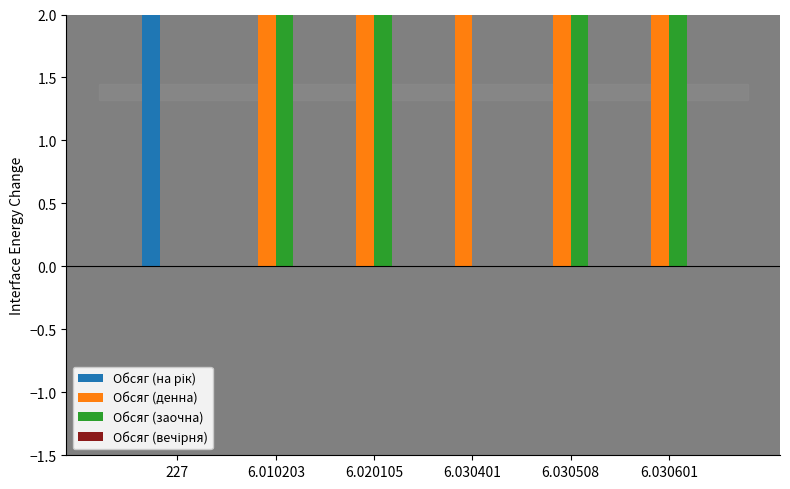

Rank the series by their maximum value, from highest to lowest.

Обсяг (на рік), Обсяг (денна), Обсяг (заочна), Обсяг (вечірня)